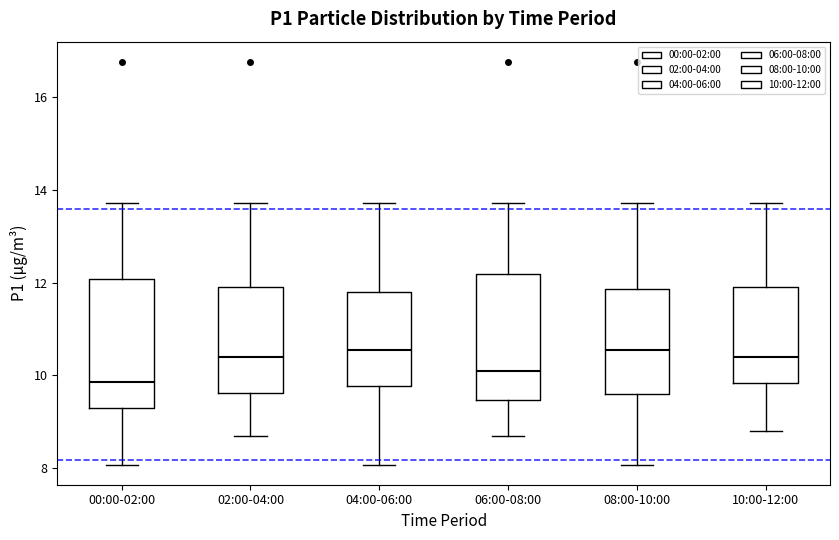

Reading left to right, transcribe this box plot: for each box, give where its median line is, the range the box spans, and where its two whiskers end, as read against the y-axis. The values are not printed on the chart, so give them approximately, as read against the axis.

00:00-02:00: median 9.8, box 9.2 to 12.0, whiskers 8.0 to 13.8
02:00-04:00: median 10.4, box 9.6 to 12.0, whiskers 8.6 to 13.8
04:00-06:00: median 10.6, box 9.8 to 11.8, whiskers 8.0 to 13.8
06:00-08:00: median 10.0, box 9.4 to 12.2, whiskers 8.6 to 13.8
08:00-10:00: median 10.6, box 9.6 to 11.8, whiskers 8.0 to 13.8
10:00-12:00: median 10.4, box 9.8 to 11.8, whiskers 8.8 to 13.8